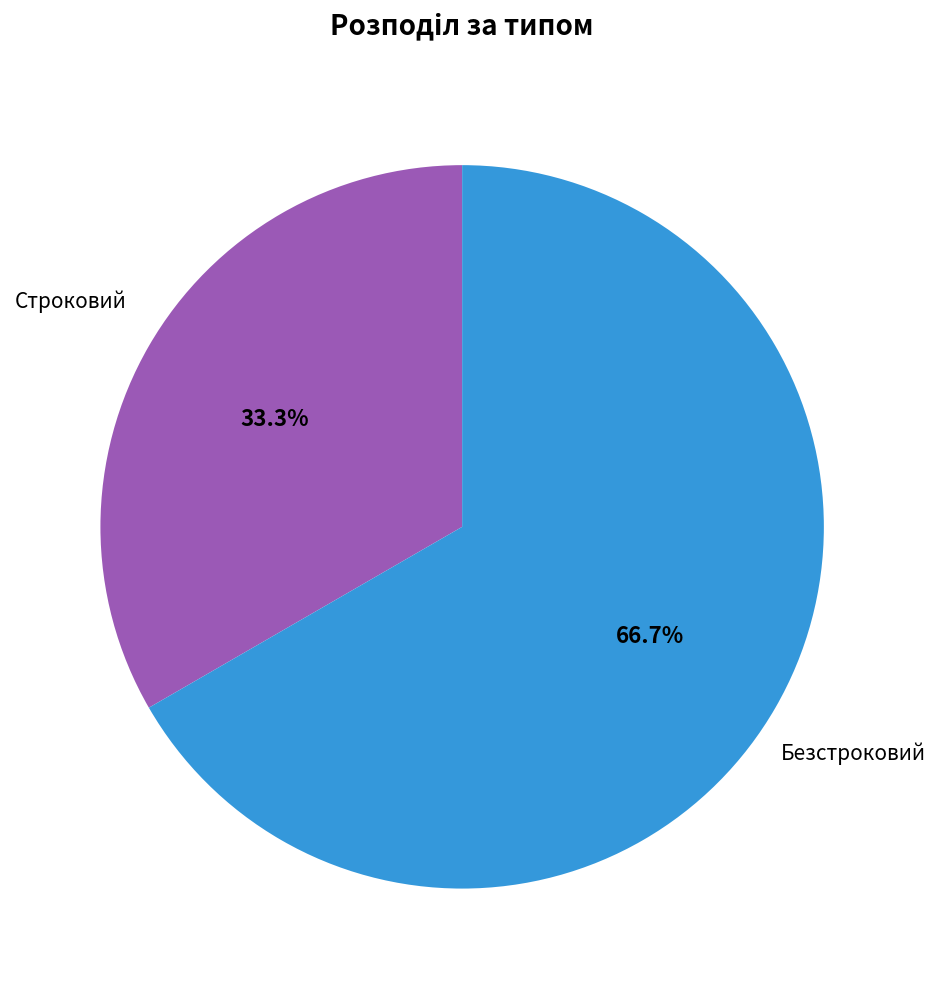

Is there a majority slice in this chart?

Yes